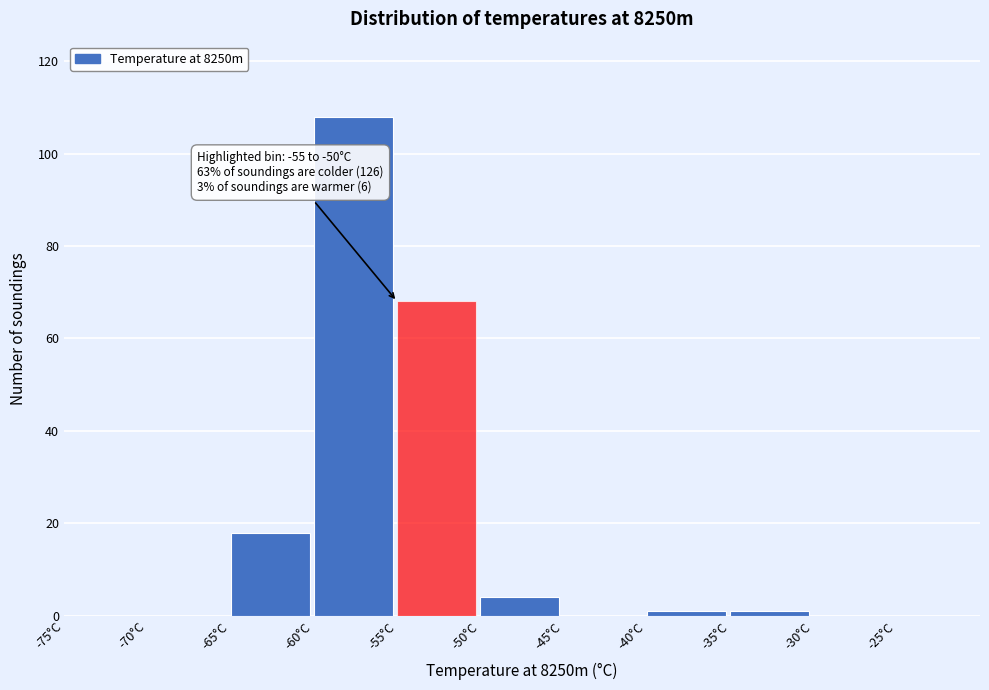

Over which range of the x-axis is the bar tallest?

-60 to -55